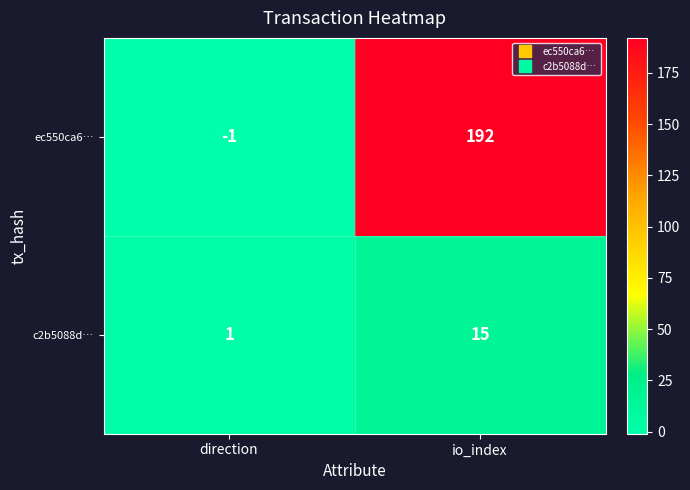

What is the total value across all series at io_index?

207